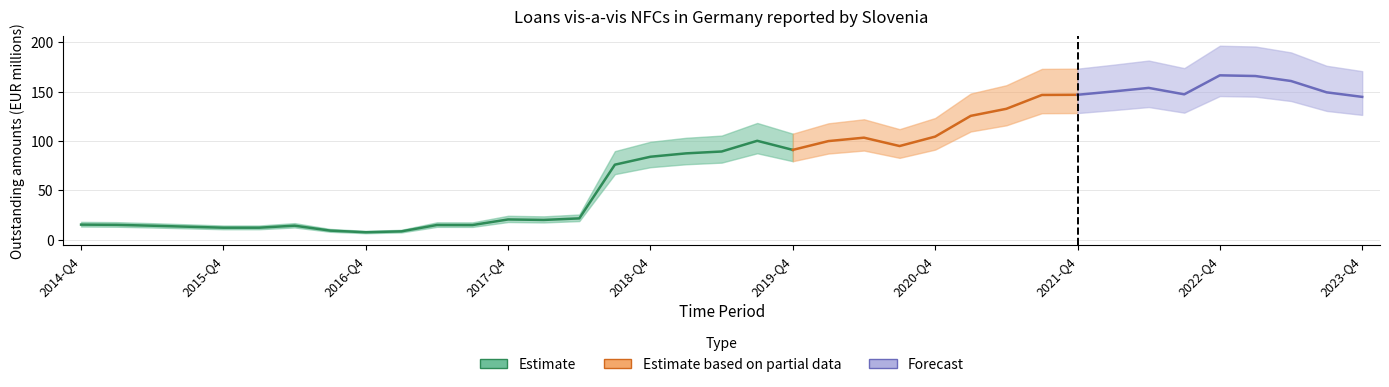

Is this an area chart (filled region under the line)?

No